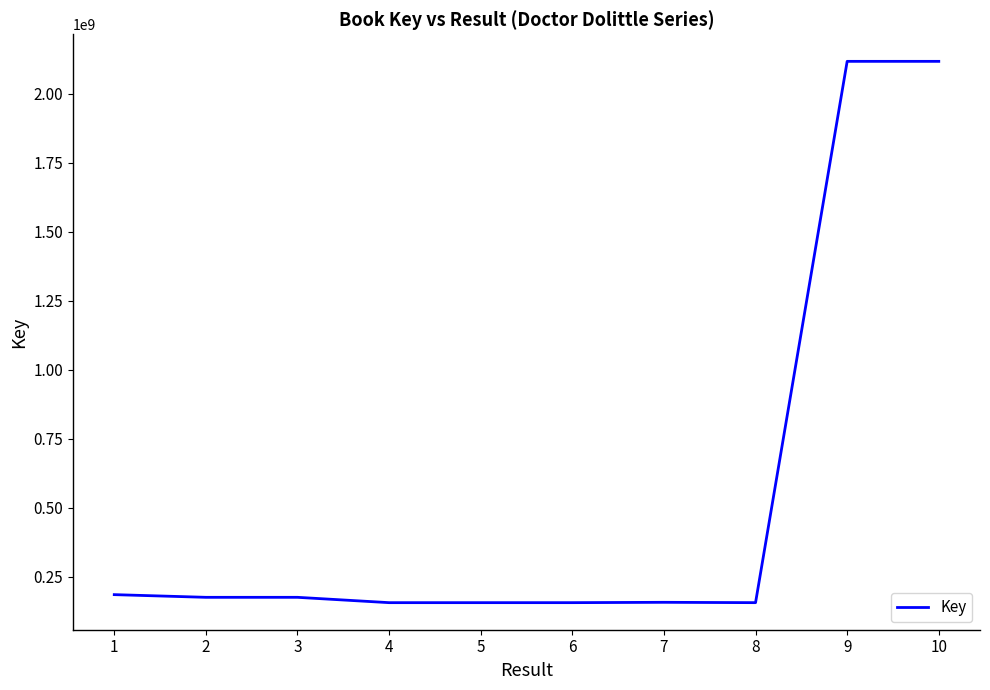

What is the greatest value displayed?

2117867611